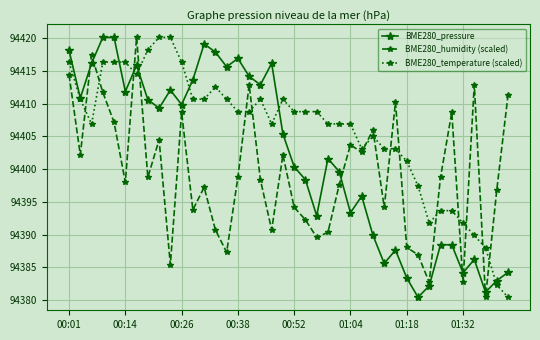

What is the greatest value displayed?

94420.2